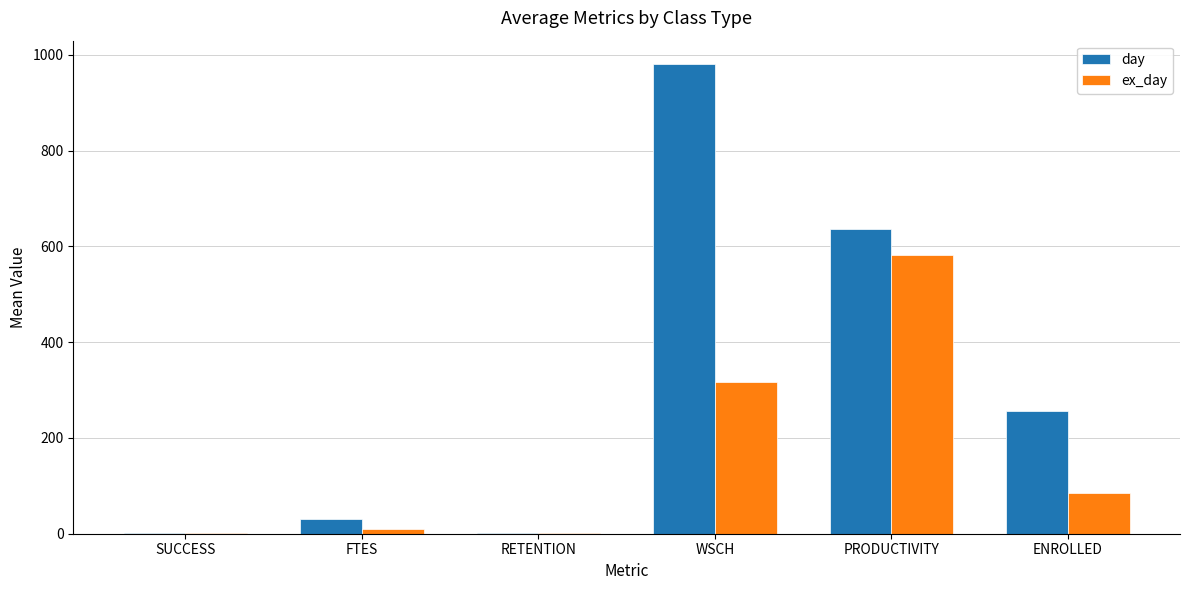

At which category does the chart reach its peak across all series?

WSCH